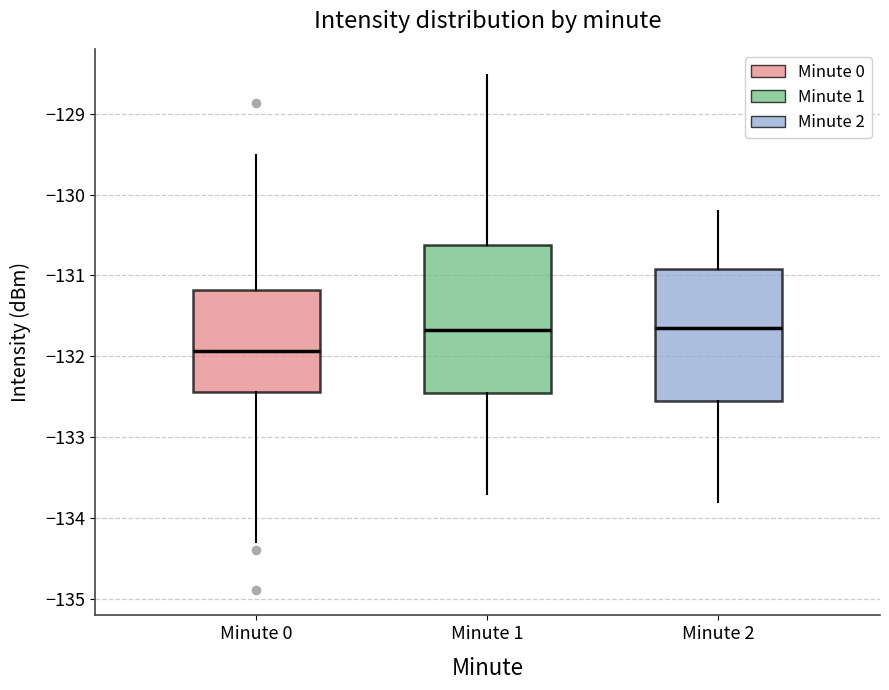

Reading left to right, transcribe this box plot: for each box, give where its median line is, the range the box spans, and where its two whiskers end, as read against the y-axis. The values are not printed on the chart, so give them approximately, as read against the axis.

Minute 0: median -131.9, box -132.4 to -131.2, whiskers -134.3 to -129.5
Minute 1: median -131.7, box -132.4 to -130.6, whiskers -133.7 to -128.5
Minute 2: median -131.6, box -132.5 to -130.9, whiskers -133.8 to -130.2